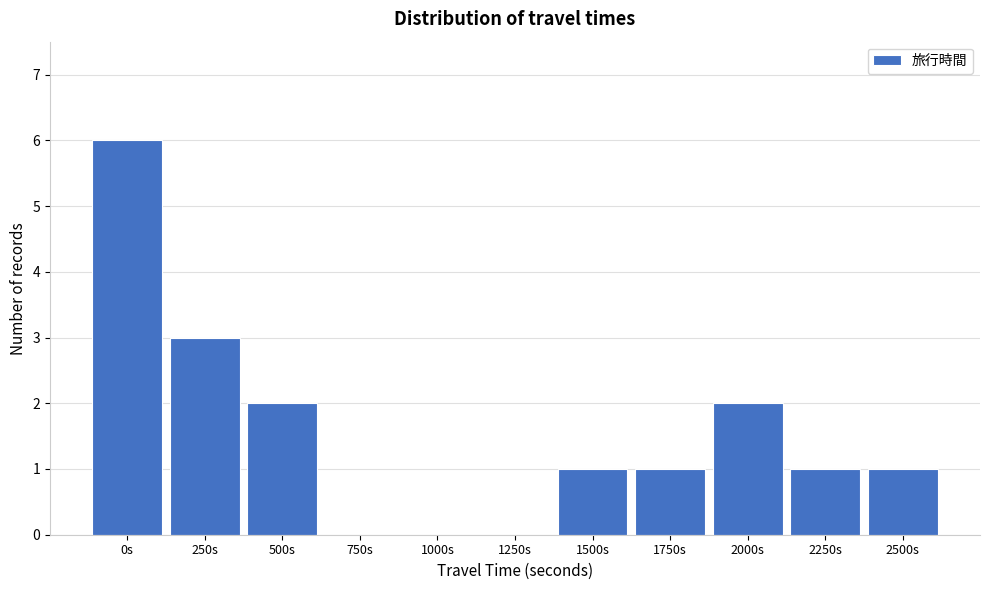

Reading left to right, transcribe all the data shown in this chart.

0s=6	250s=3	500s=2	750s=0	1000s=0	1250s=0	1500s=1	1750s=1	2000s=2	2250s=1	2500s=1